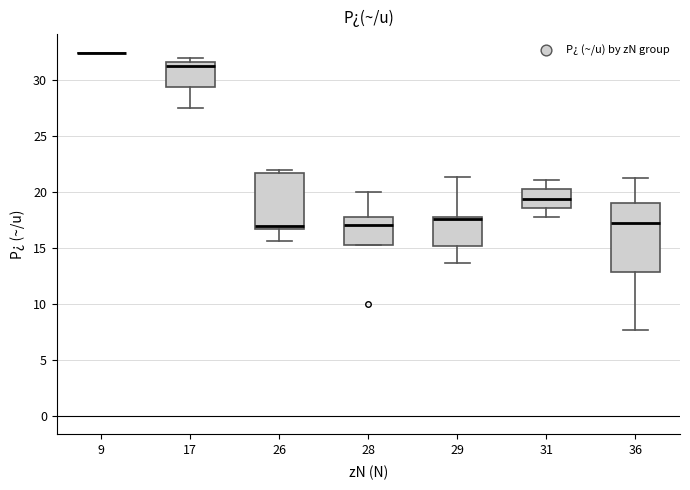

Reading left to right, read every box against the y-axis: the position of its median line, the range the box covers, and the ends of its whiskers. The values are not printed on the chart, so give them approximately, as read against the axis.

9: box collapsed to a line at 32.5, whiskers 32.5 to 32.5
17: median 31.5 (just below the box's upper edge), box 29.5 to 31.5, whiskers 27.5 to 32.0
26: median 17.0, box 16.5 to 21.5, whiskers 15.5 to 22.0
28: median 17.0, box 15.5 to 18.0, whiskers 15.5 to 20.0
29: median 17.5, box 15.0 to 18.0, whiskers 13.5 to 21.5
31: median 19.5, box 18.5 to 20.5, whiskers 18.0 to 21.0
36: median 17.5, box 13.0 to 19.0, whiskers 7.5 to 21.5